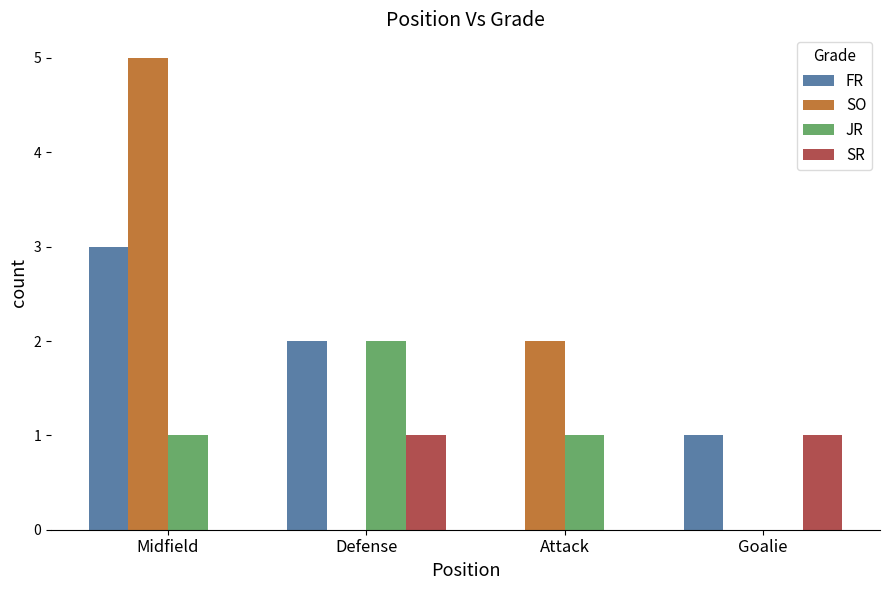

How many groups of bars are there?

4